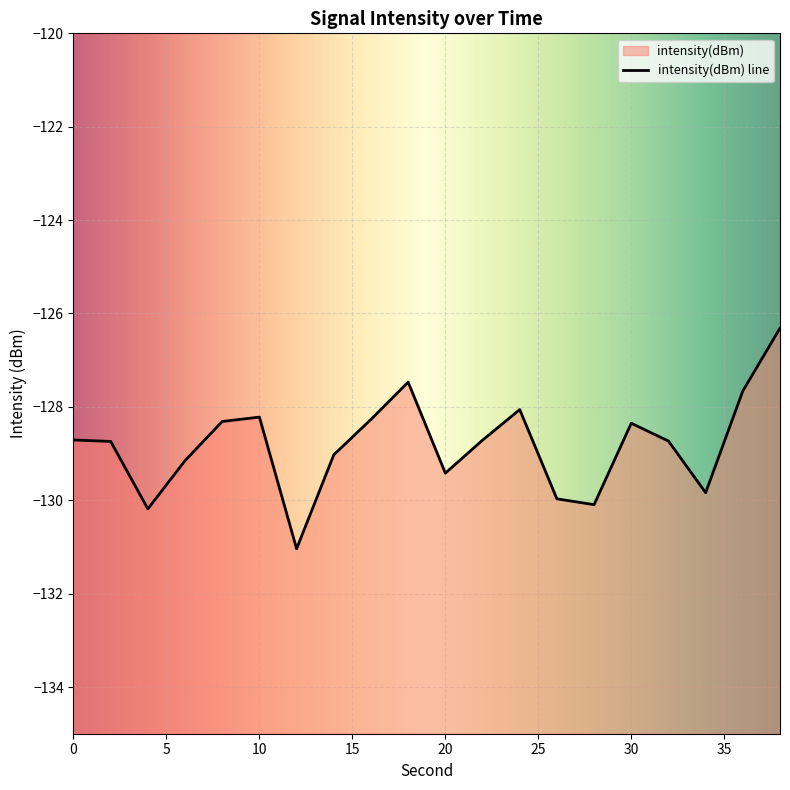

At which label does the data first exceed -128?

18